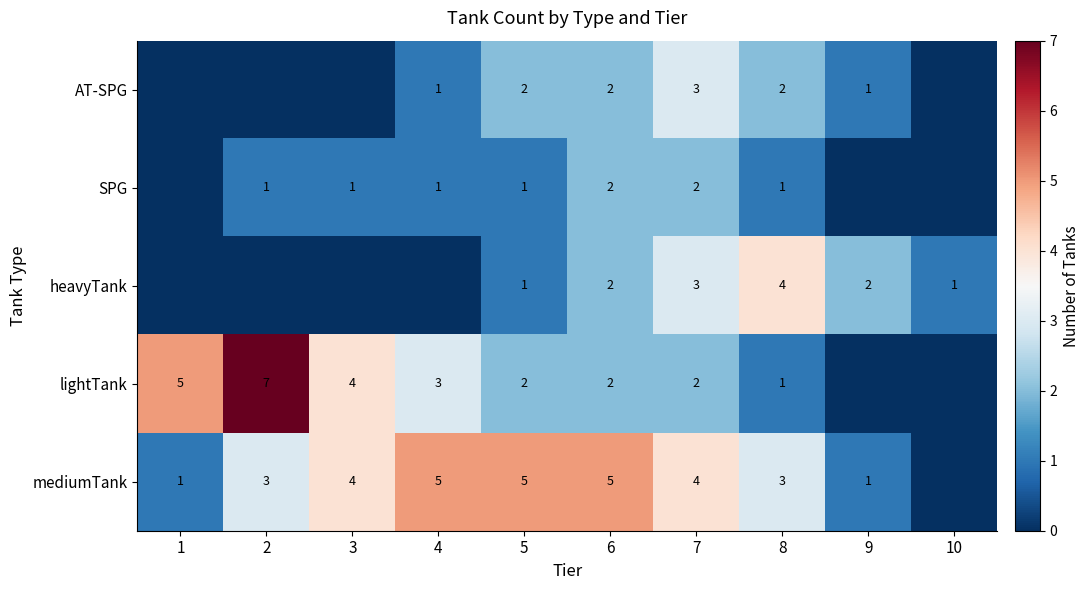

The SPG series shows 0 at 4. True or false?

False